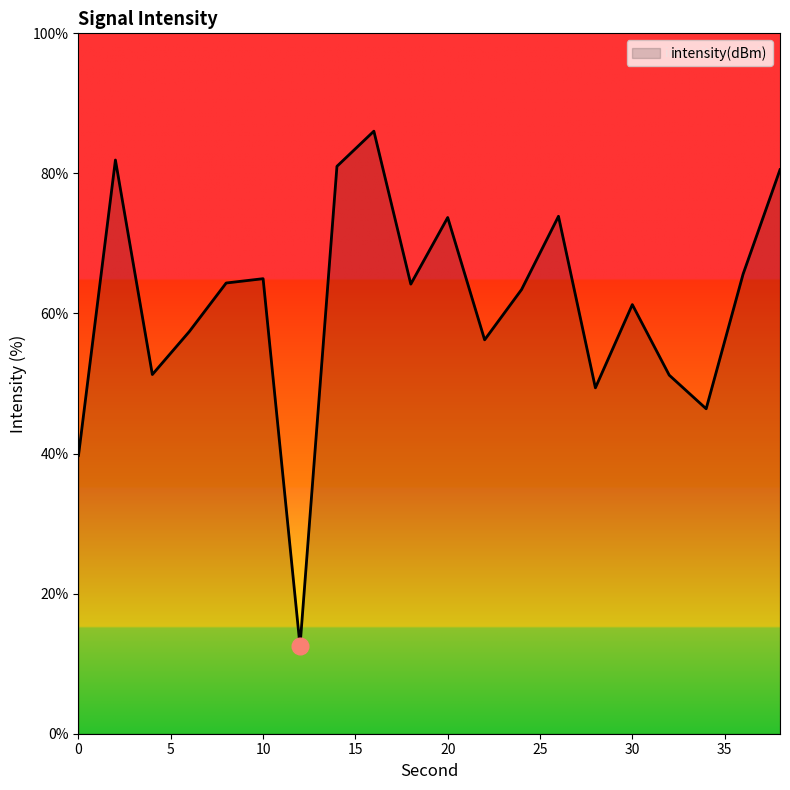

What is the difference between the maximum and minimum values?

73.5